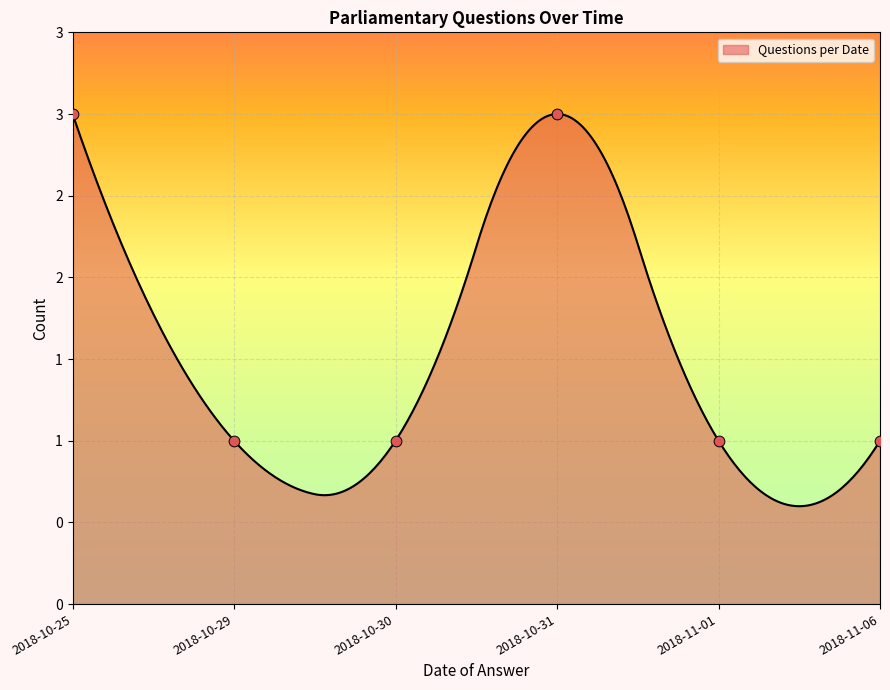

Between 2018-10-29 and 2018-10-25, which is larger?

2018-10-25